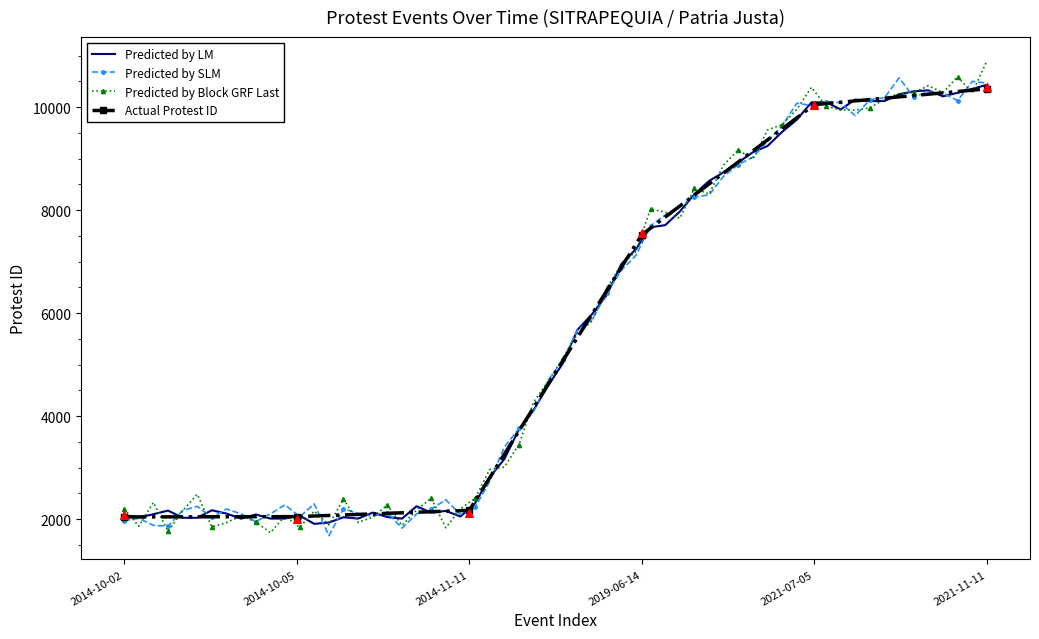

Between 2021-11-11 and 2019-06-14, which is larger?

2021-11-11